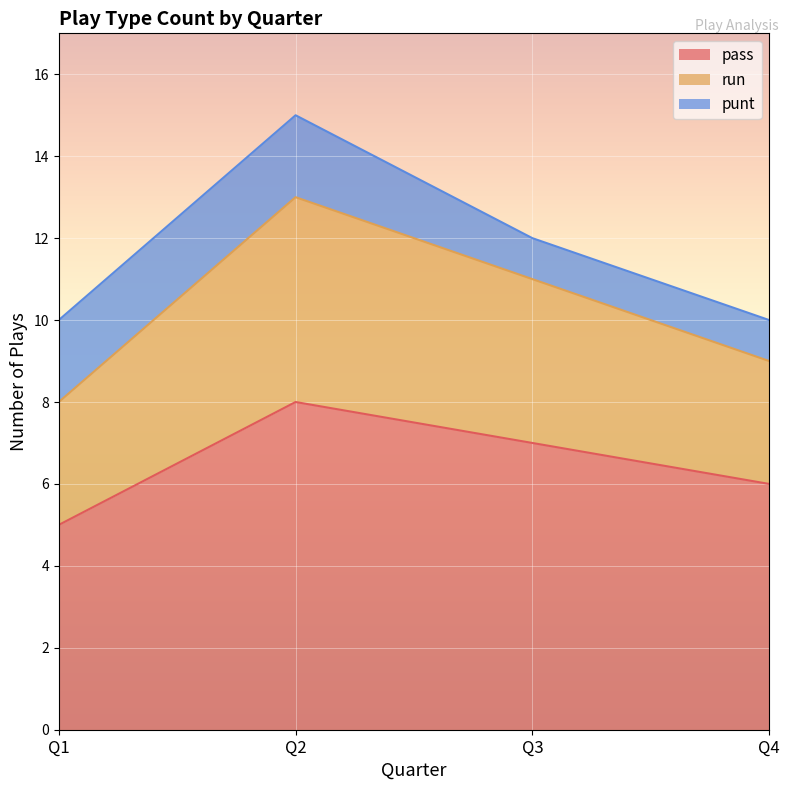

How many lines are shown in the chart?

3